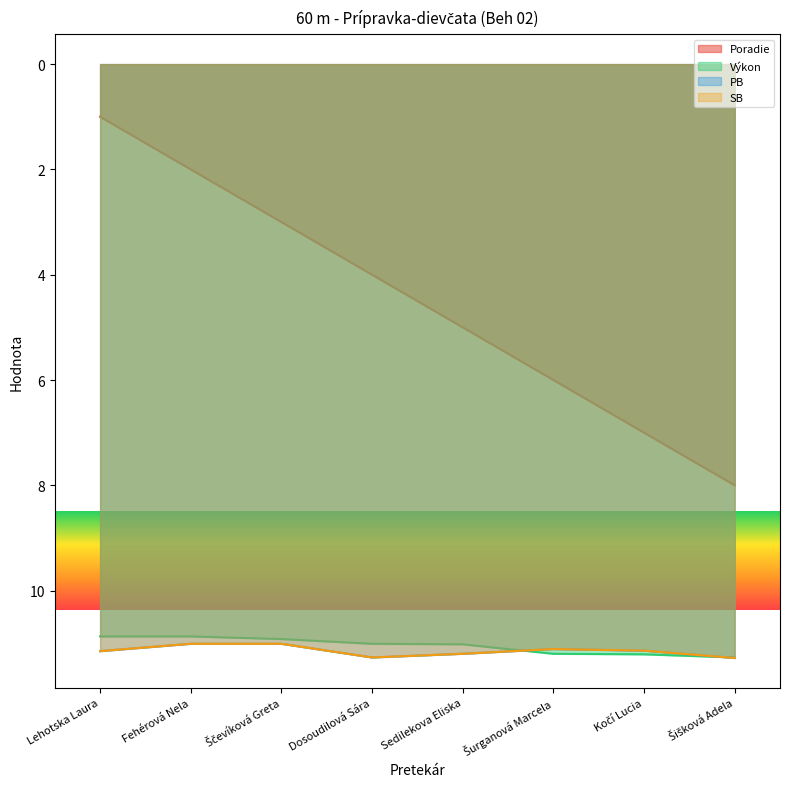

What is the total value across all series at Sedilekova Eliska?

38.4